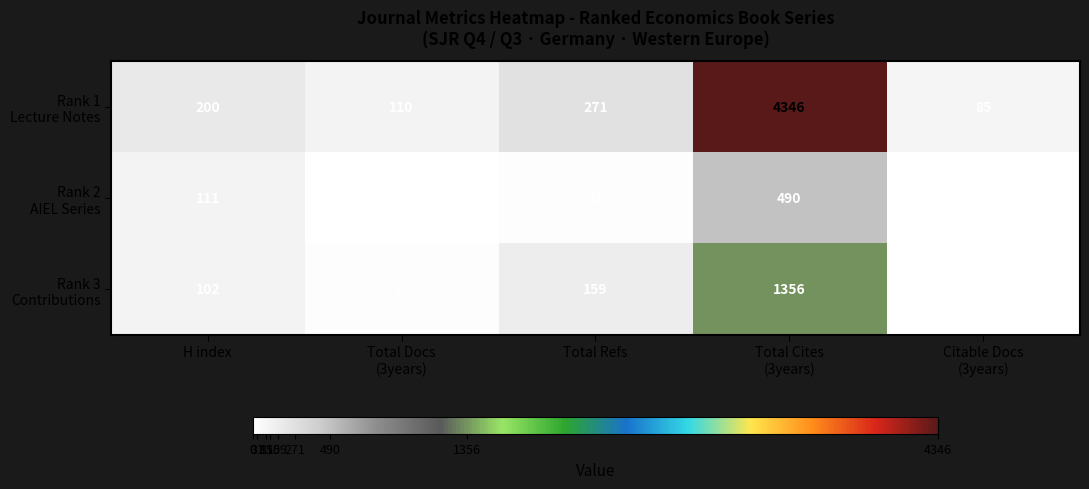

What is the minimum value shown in the chart?

8